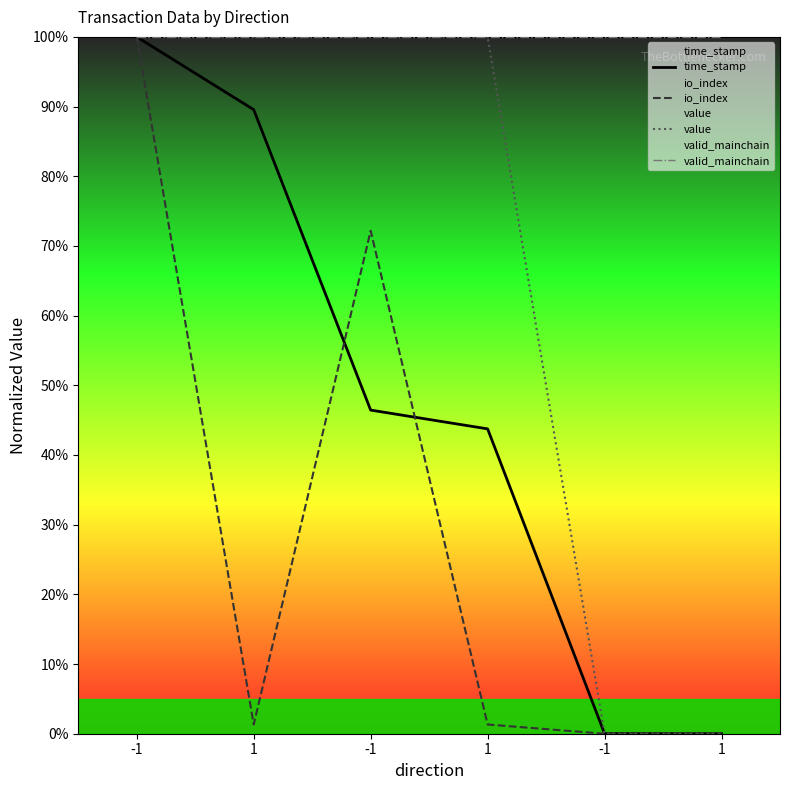

What is the sum of all valid_mainchain values?

600.0